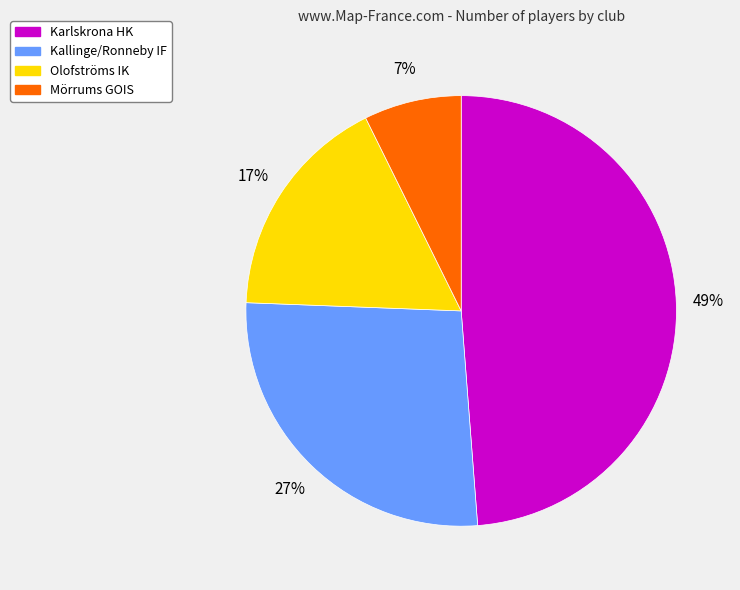

True or false: Karlskrona HK accounts for 49% of the total.

True